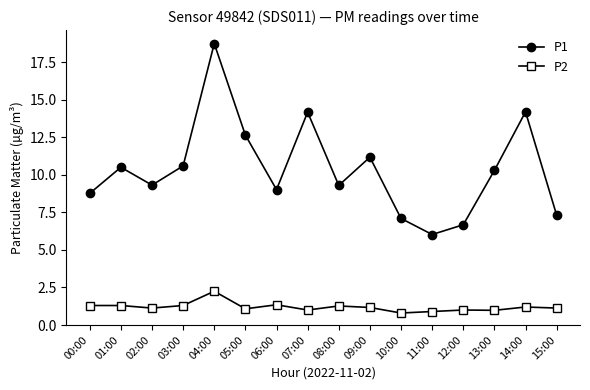

At which category does the chart reach its peak across all series?

04:00